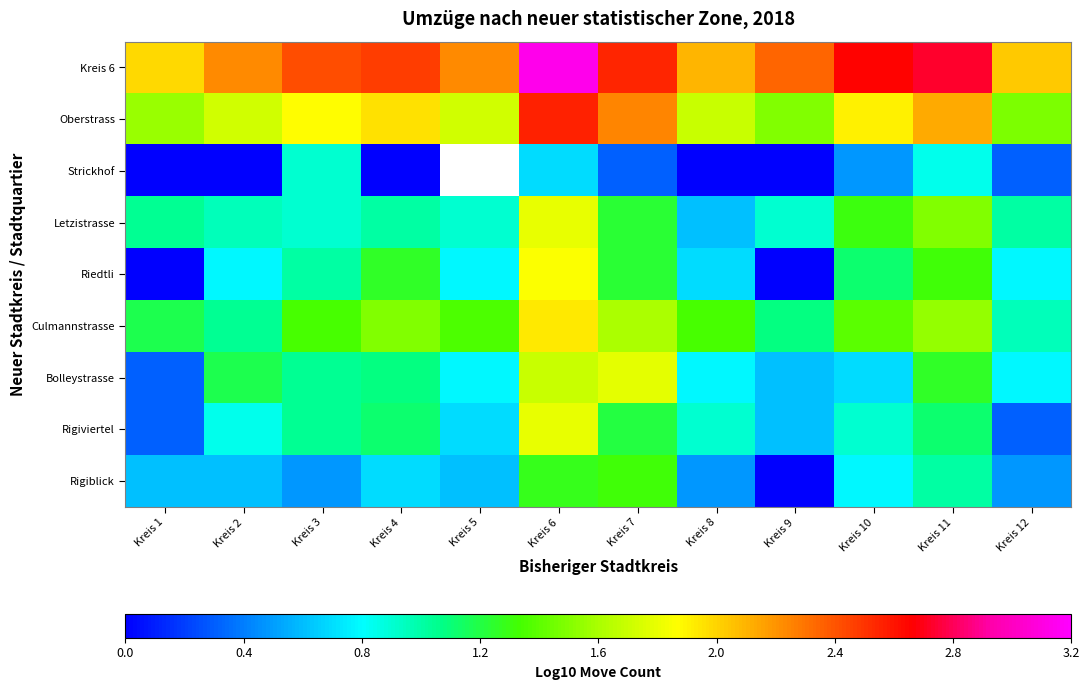

Between Kreis 12 and Kreis 10, which is larger?

Kreis 10